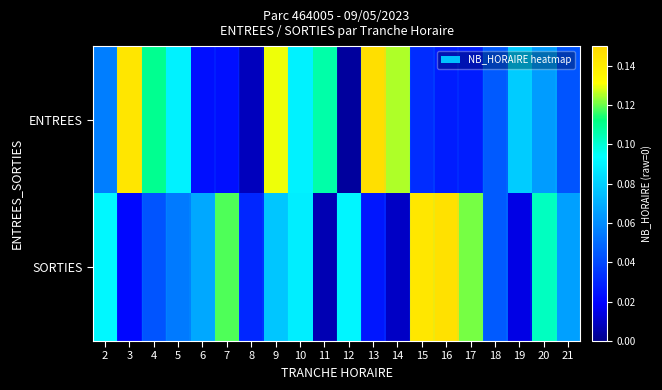

What is the difference between the highest and lowest values at 12?

0.1